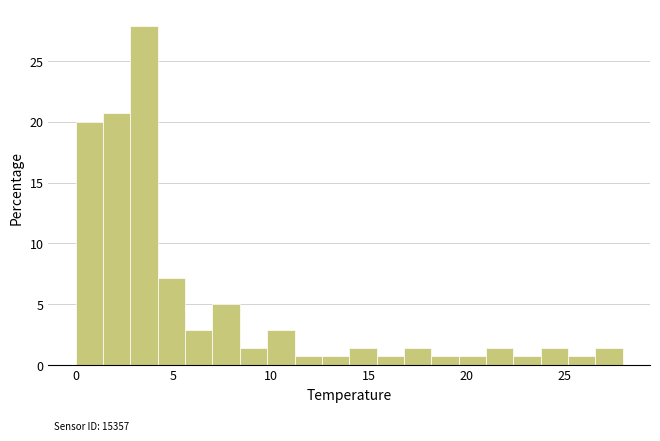

Read against the x-axis, roughly where is the centre of the tallest bar?

3.5